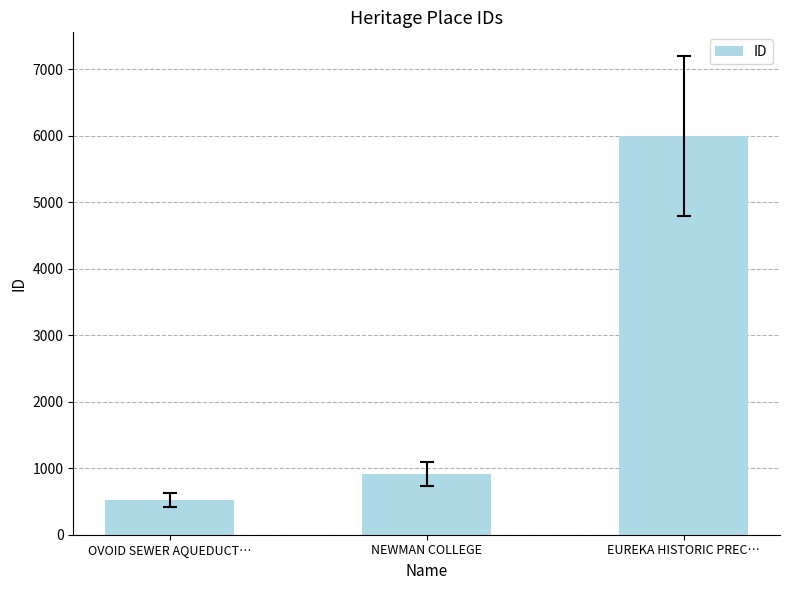

Reading right to left, transcribe all the data shown in this chart.

EUREKA HISTORIC PREC…=5993	NEWMAN COLLEGE=908	OVOID SEWER AQUEDUCT…=518